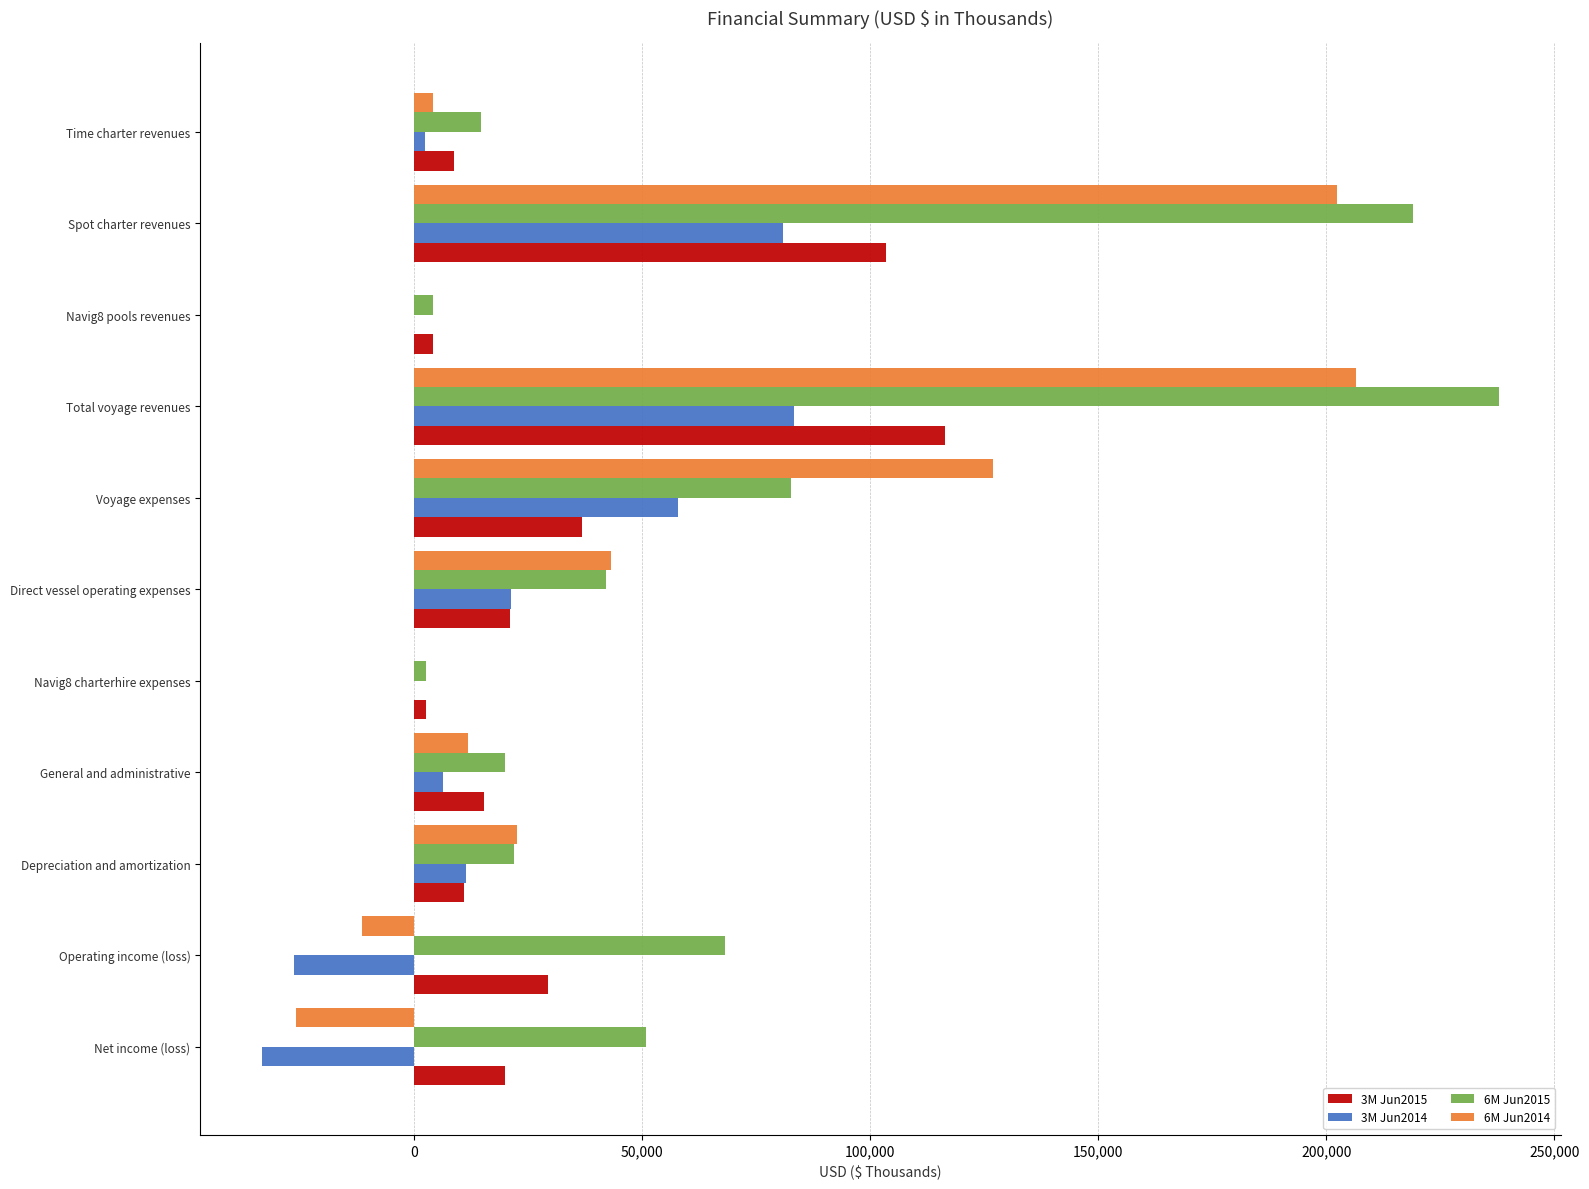

Which label corresponds to the largest value in the chart?

Total voyage revenues